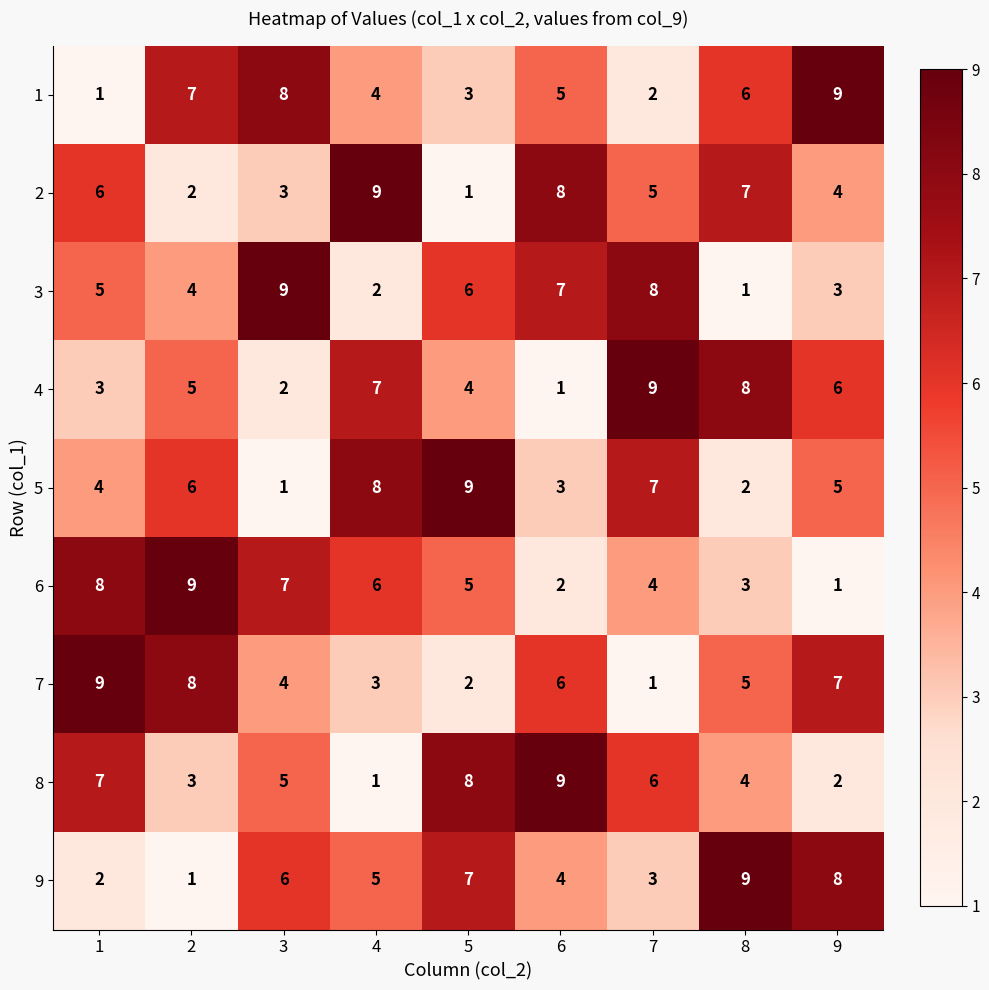

What is the difference between the highest and lowest values at 2?

8